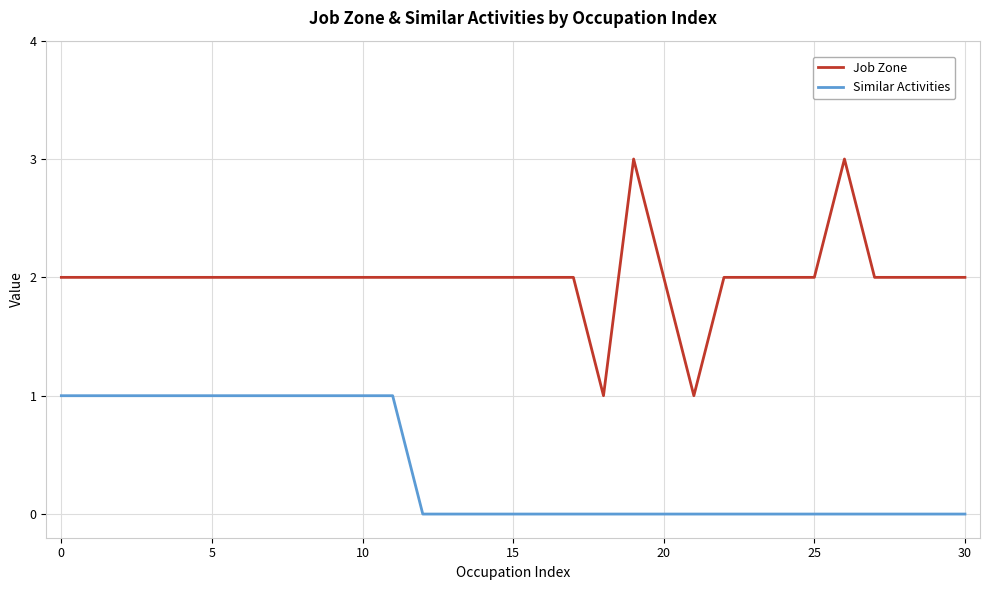

What is the maximum value shown in the chart?

3